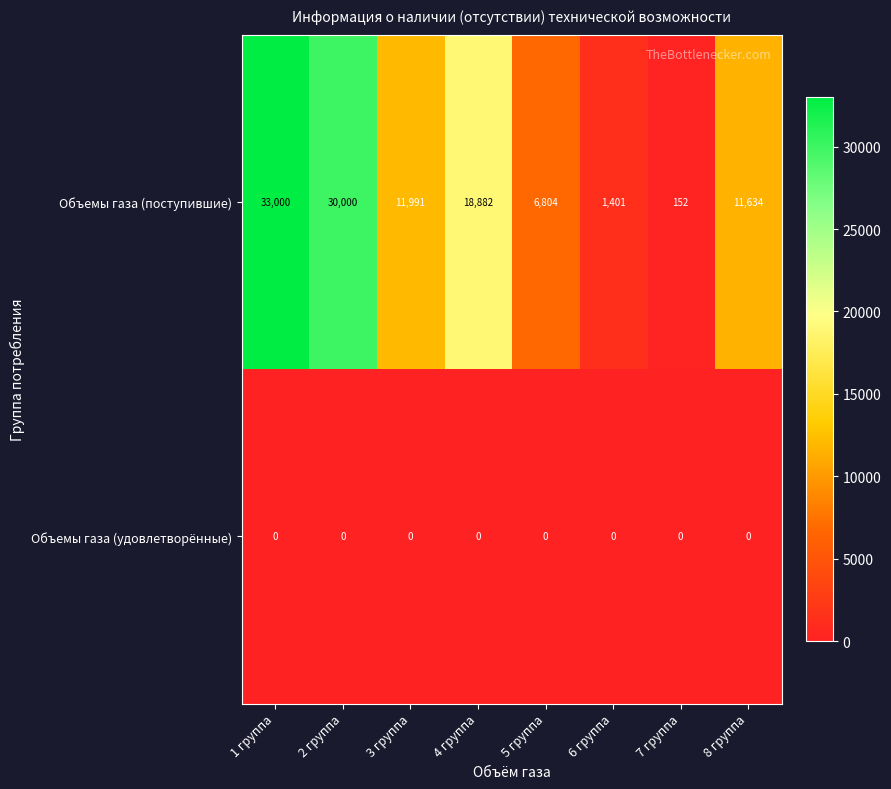

Reading left to right, list all the values displayed in this chart.

Объемы газа (поступившие): 1 группа=33000	2 группа=30000	3 группа=11991	4 группа=18882	5 группа=6804	6 группа=1401	7 группа=152	8 группа=11634
Объемы газа (удовлетворённые): 1 группа=0	2 группа=0	3 группа=0	4 группа=0	5 группа=0	6 группа=0	7 группа=0	8 группа=0